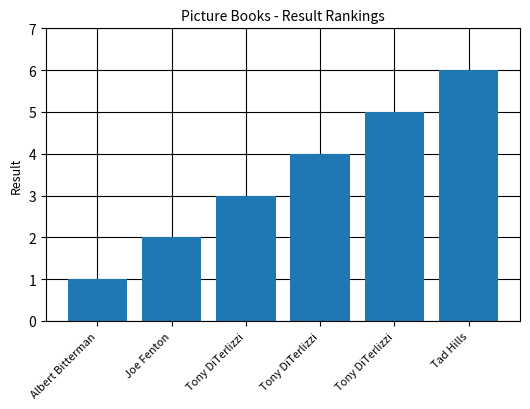

Rank the categories by value from highest to lowest.

Tad Hills, Tony DiTerlizzi, Tony DiTerlizzi, Tony DiTerlizzi, Joe Fenton, Albert Bitterman